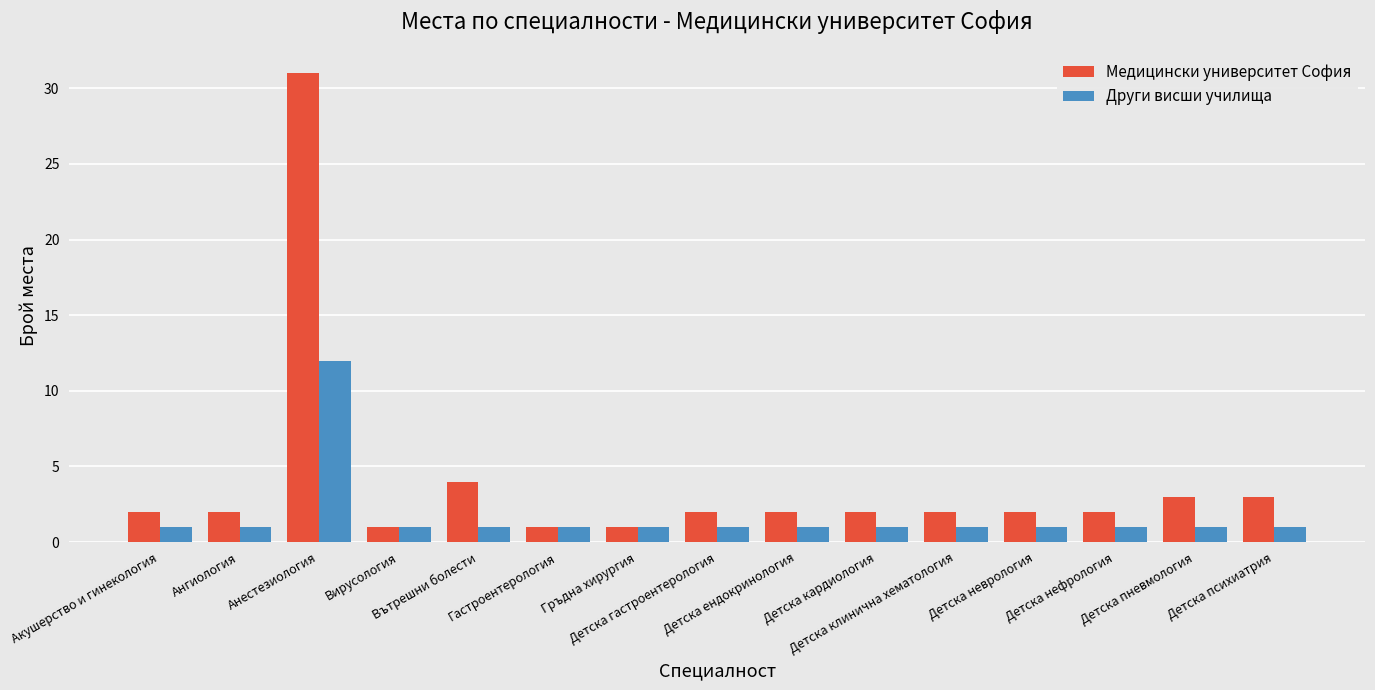

Which series has the widest spread of values?

Медицински университет София